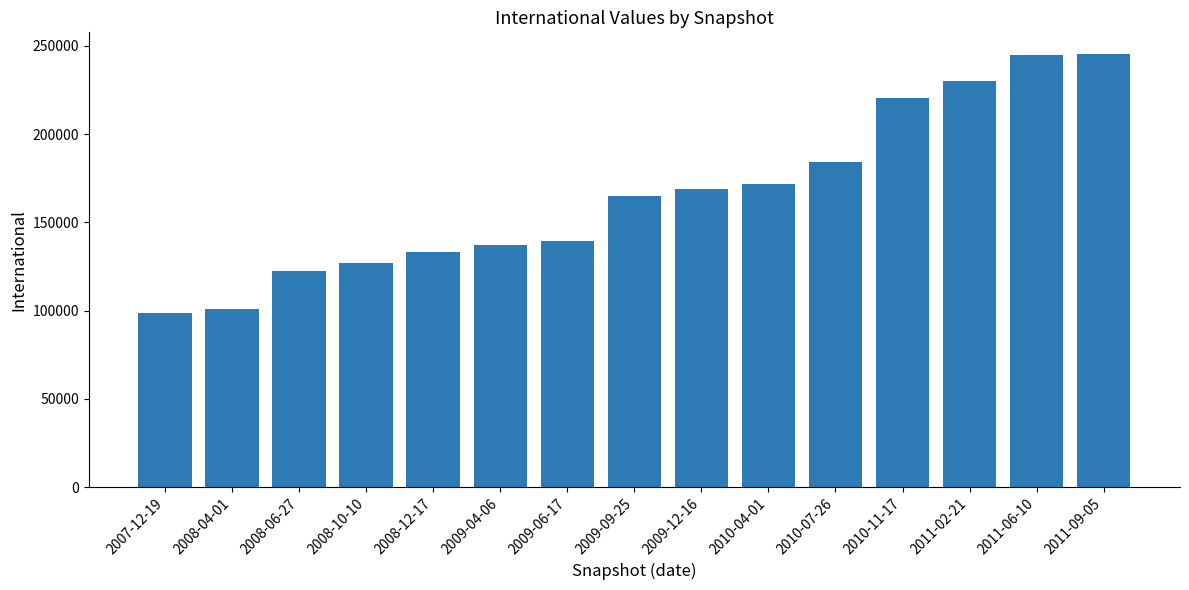

What is the average value?

165935